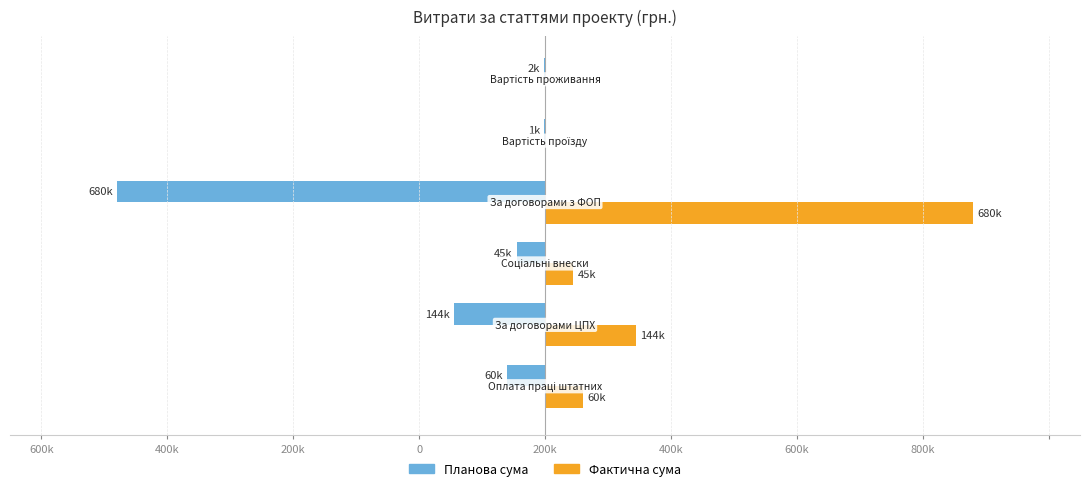

What is the difference between the maximum and minimum values in the Планова сума series?

678648